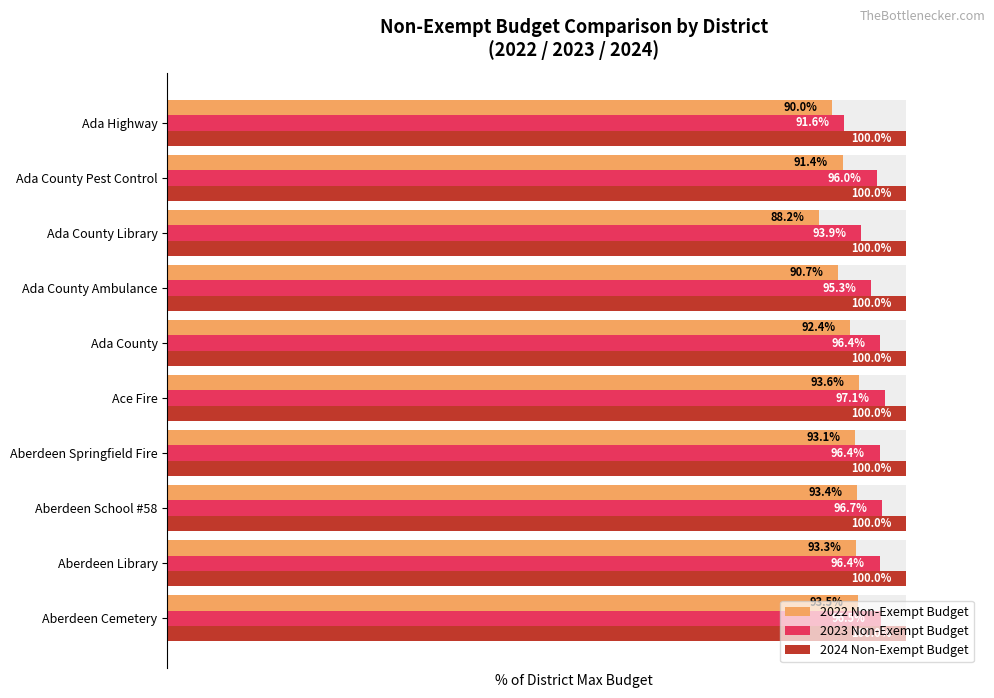

How many bars are there in total?

30